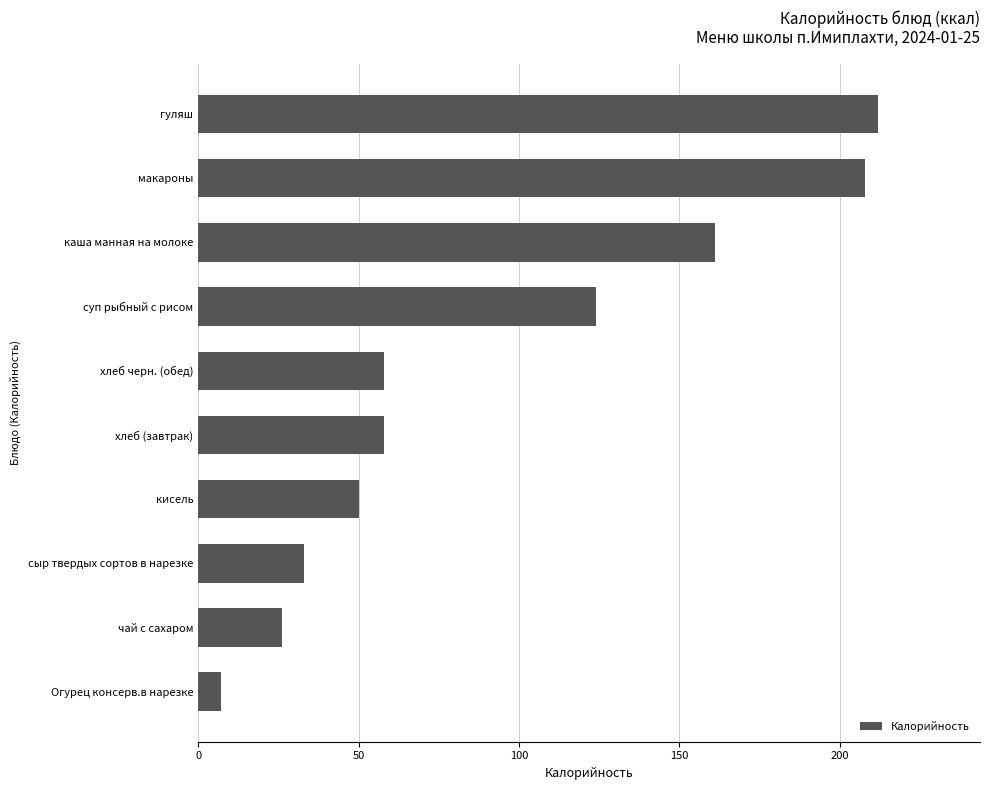

Approximately how many times larger is the value at хлеб (завтрак) compared to макароны?

0.3